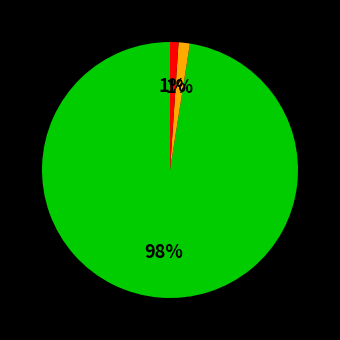

How many segments does this pie chart have?

3